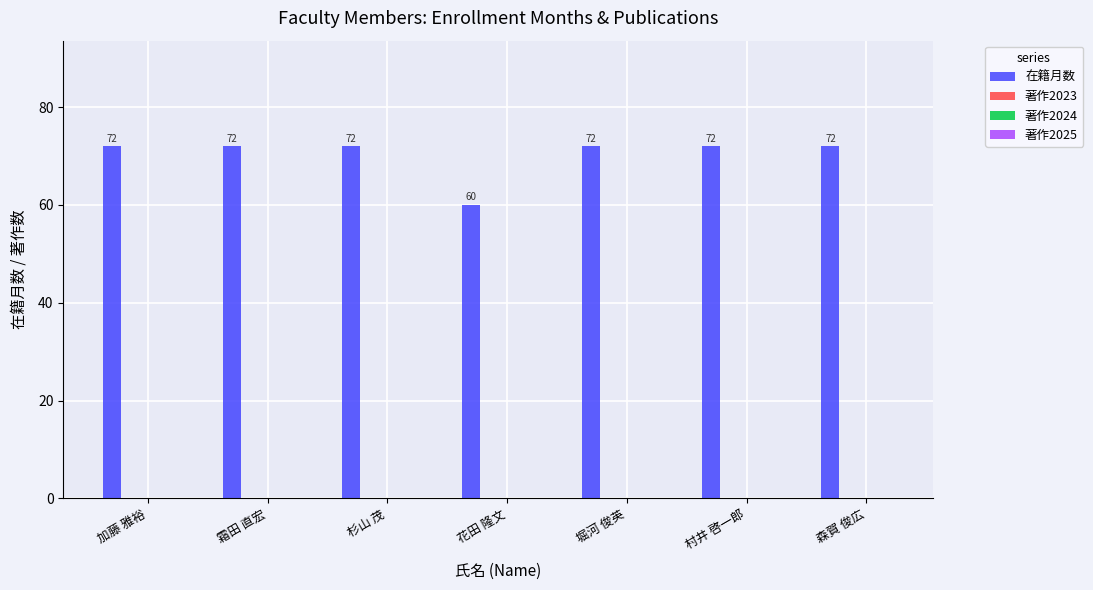

What is the maximum value shown in the chart?

72